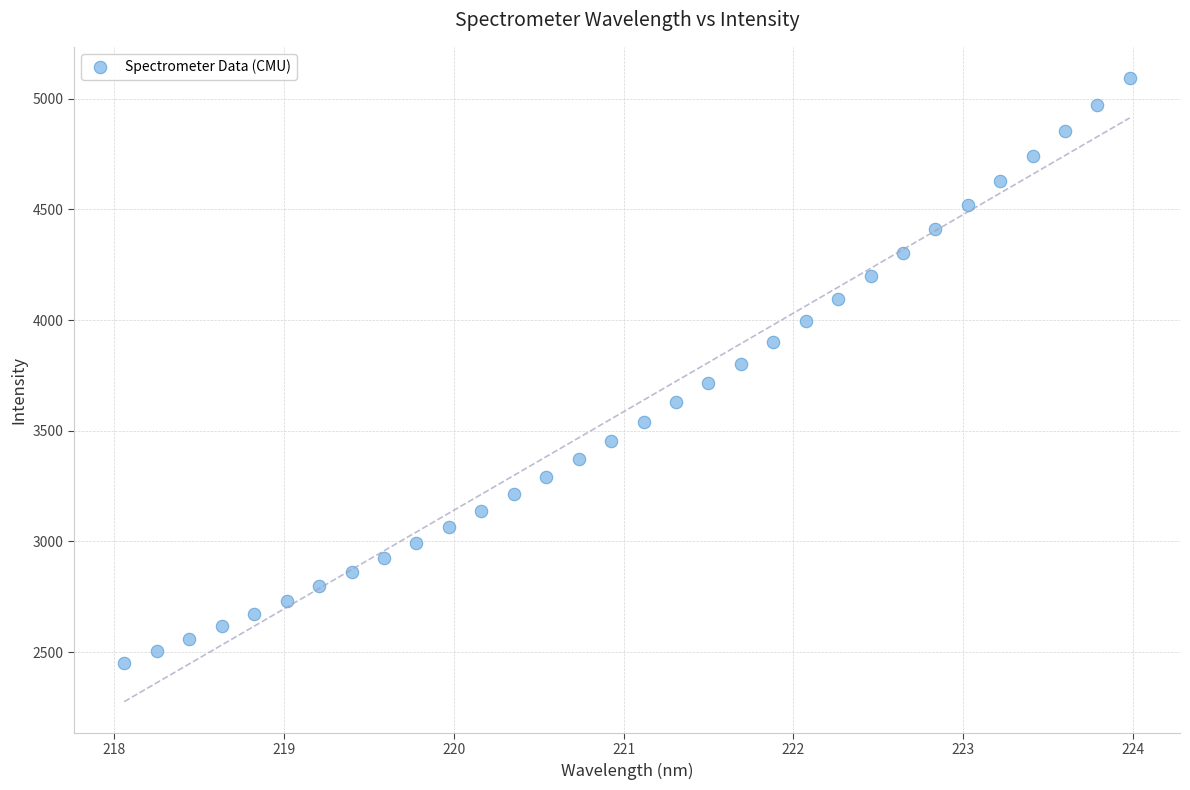

What is the range of Y values (max minus min)?

2642.0